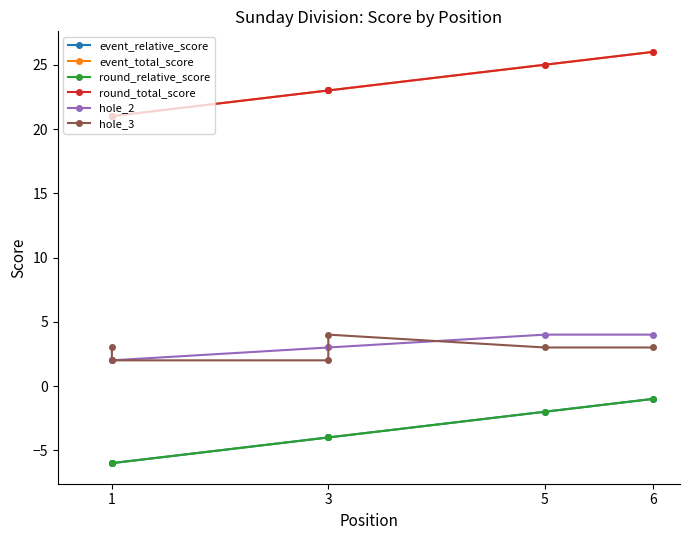

True or false: event_relative_score and hole_3 intersect in this chart.

False